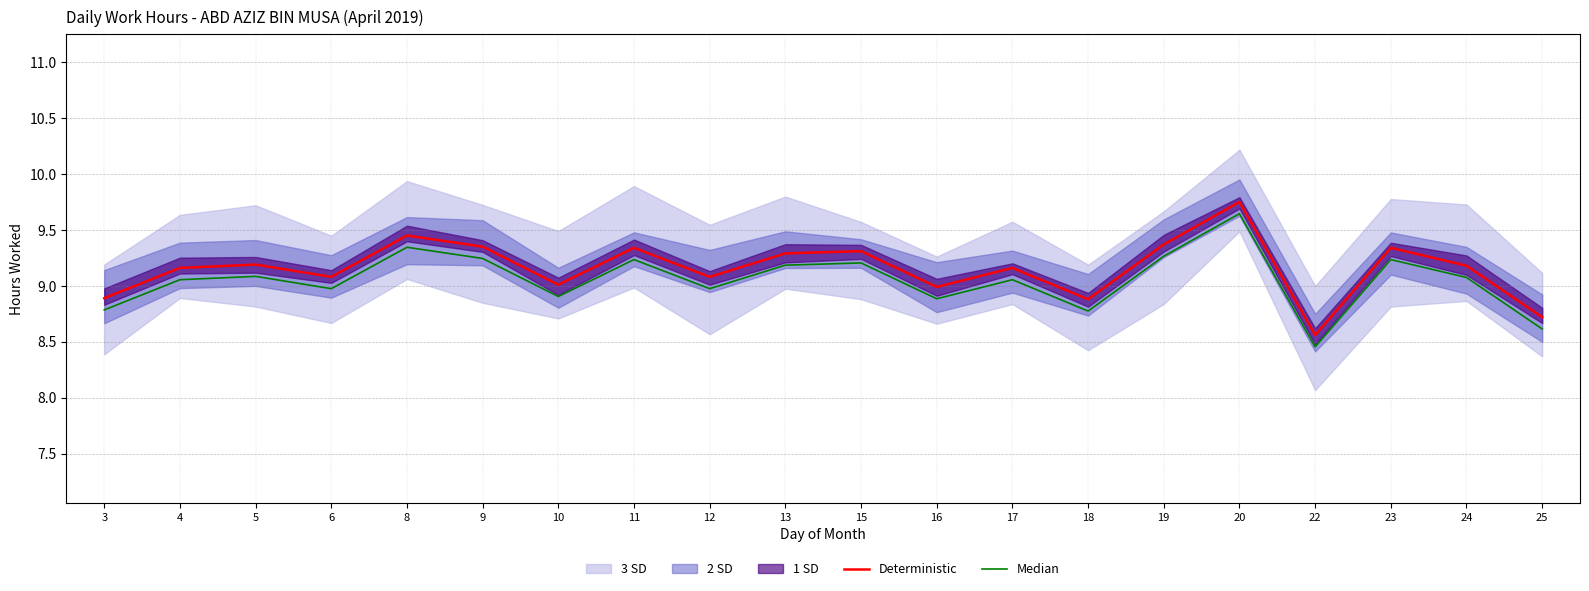

What is the value of the Median point at the 4th from the left?

9.0